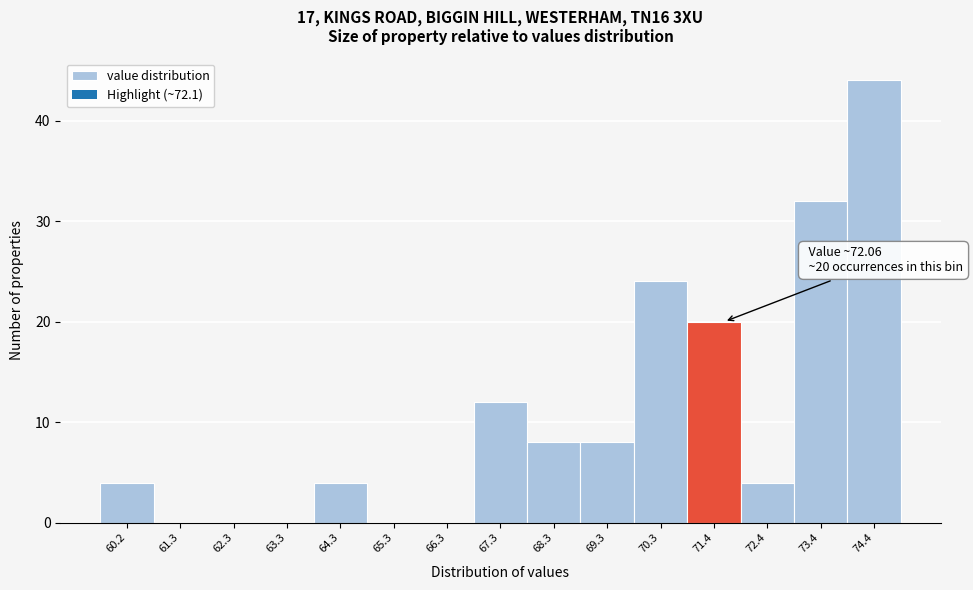

Reading right to left, extract all data points from this chart.

74.4=44	73.4=32	72.4=4	71.4=20	70.3=24	69.3=8	68.3=8	67.3=12	66.3=0	65.3=0	64.3=4	63.3=0	62.3=0	61.3=0	60.2=4